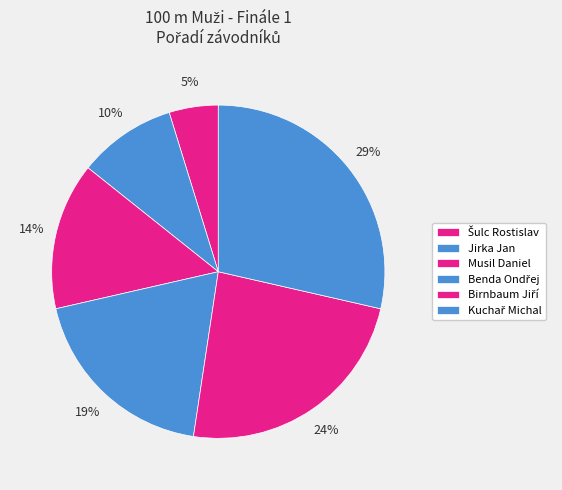

Does Šulc Rostislav represent more than half of the total?

No